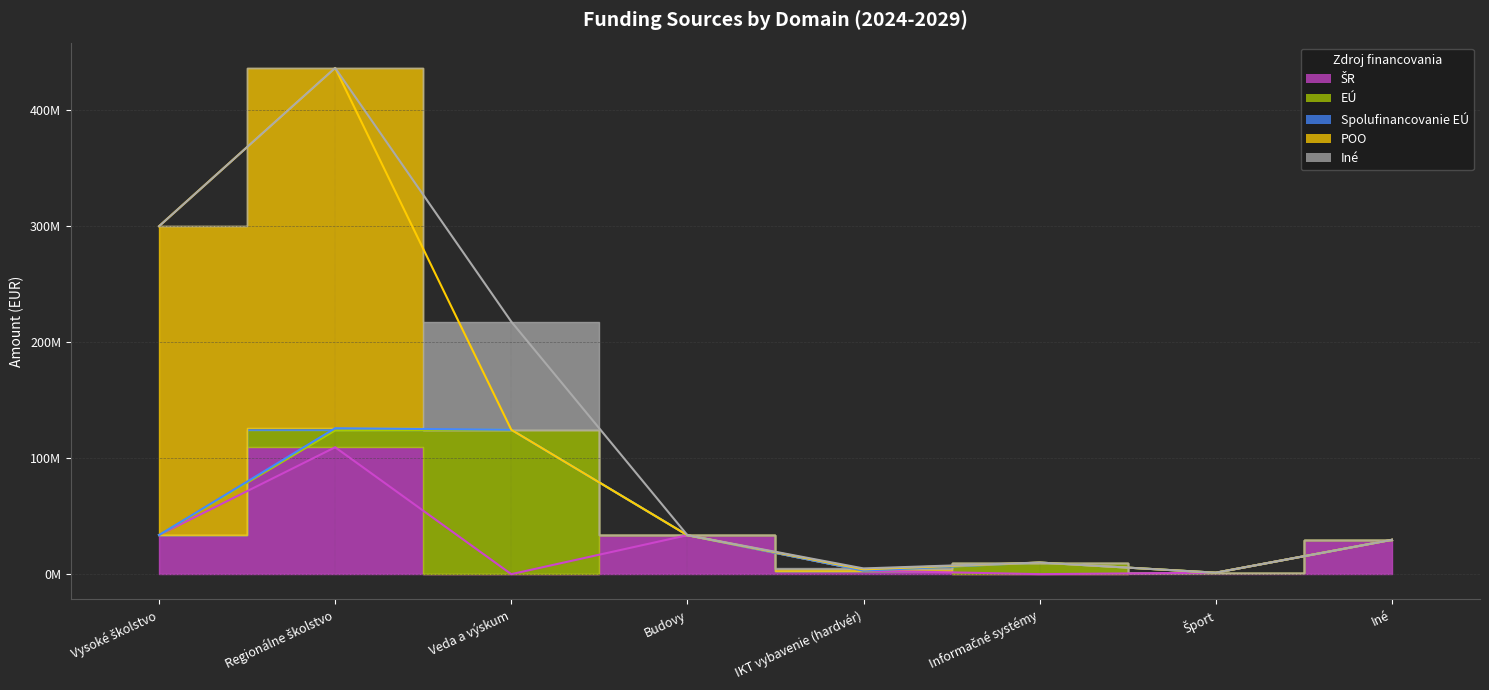

What is the label of the 1st point from the right?

Iné